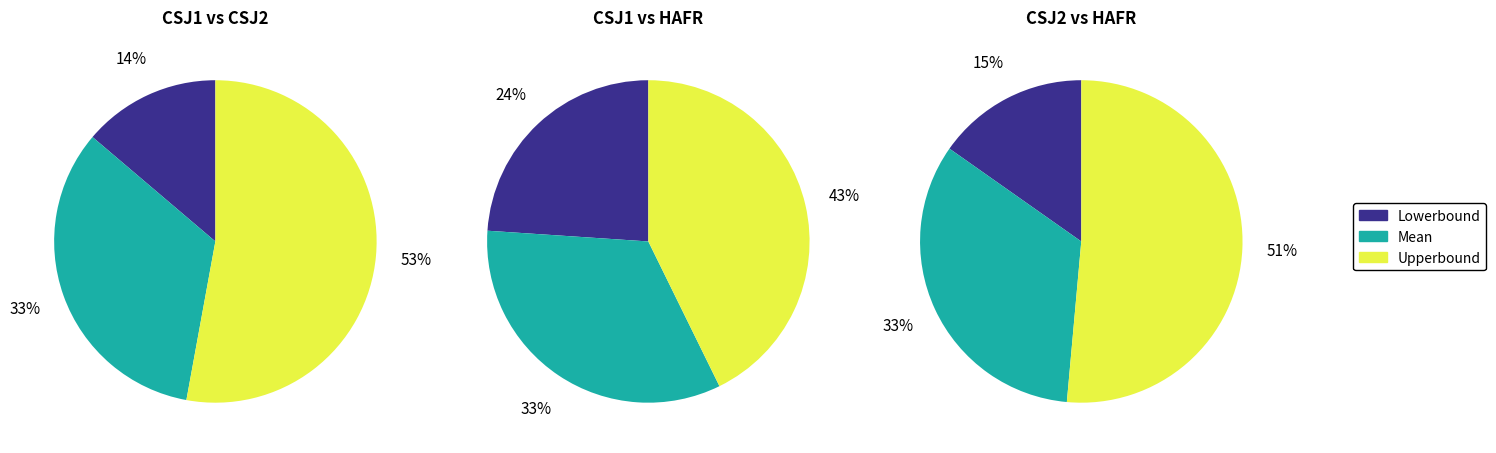

To the nearest percent, what is the difference between the largest and smallest slice percentages?

39%